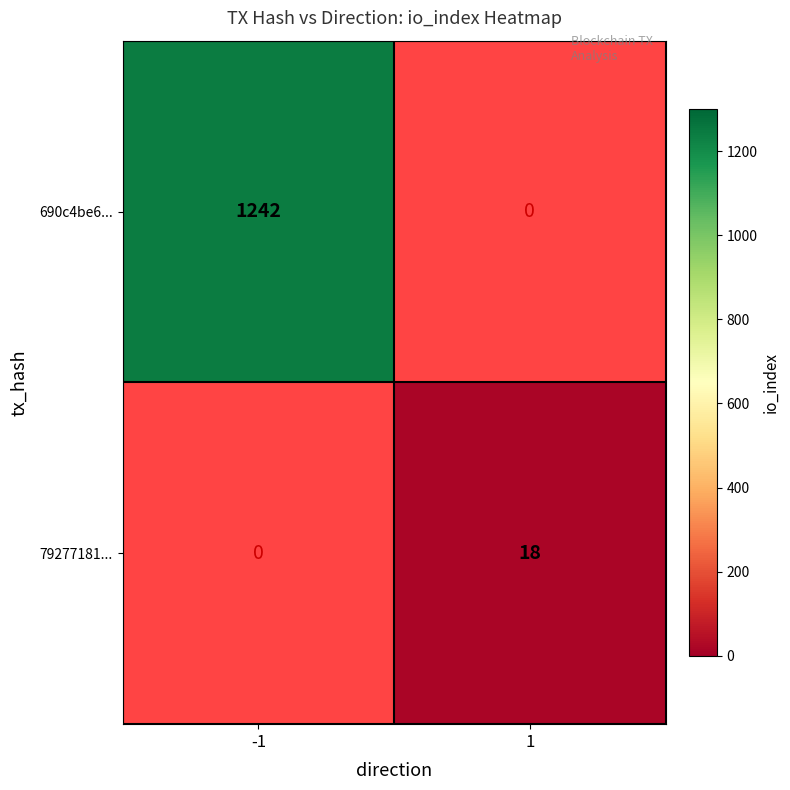

The value of 690c4be6... at -1 is 1242. True or false?

True